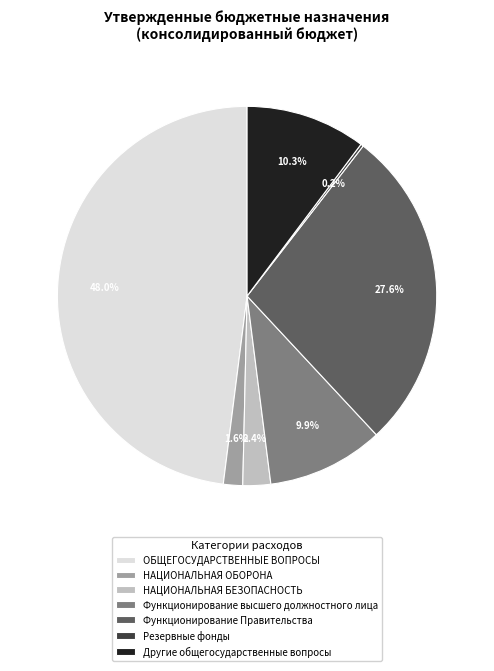

To the nearest percent, what is the average slice percentage?

14%